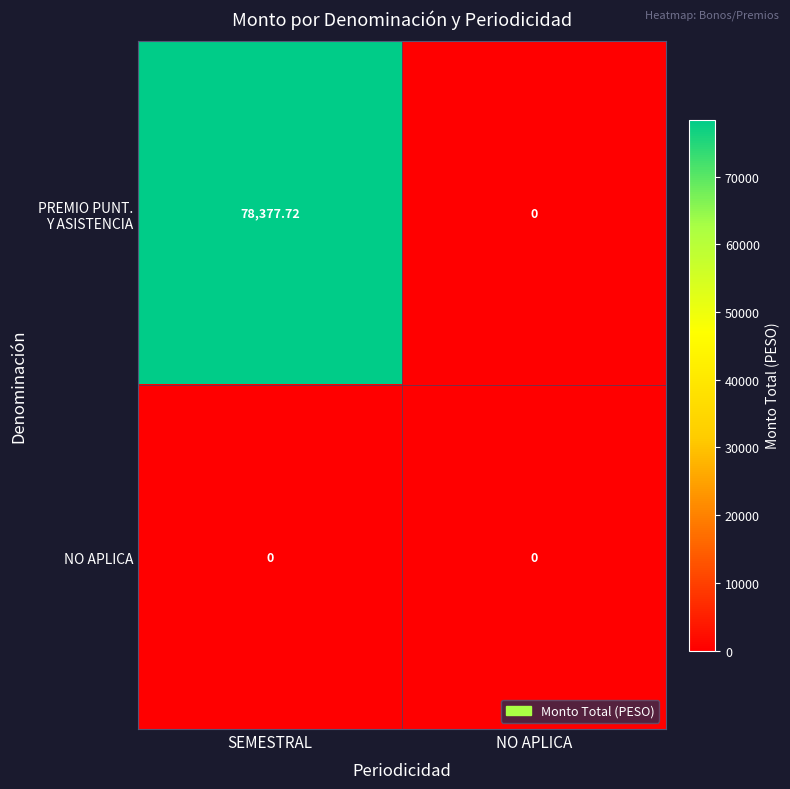

At which category is the sum across all series the highest?

SEMESTRAL